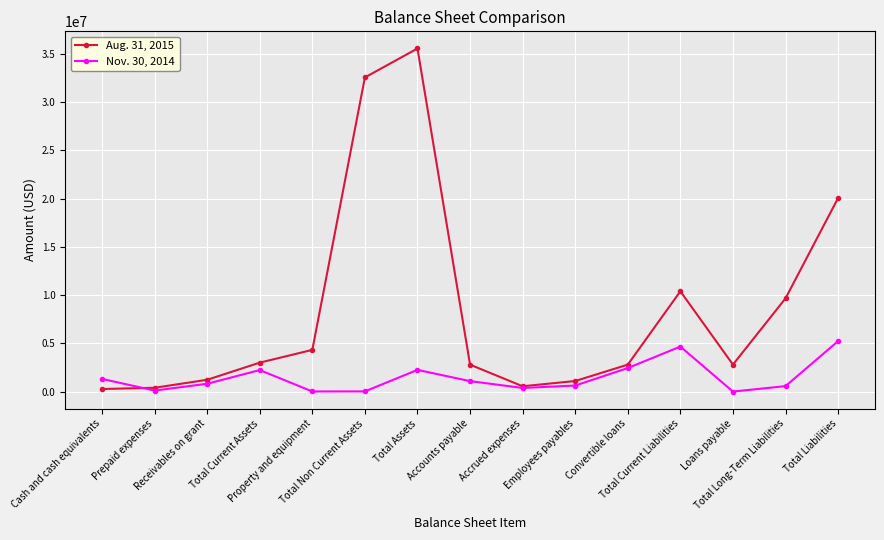

Which series has the largest total across all categories?

Aug. 31, 2015